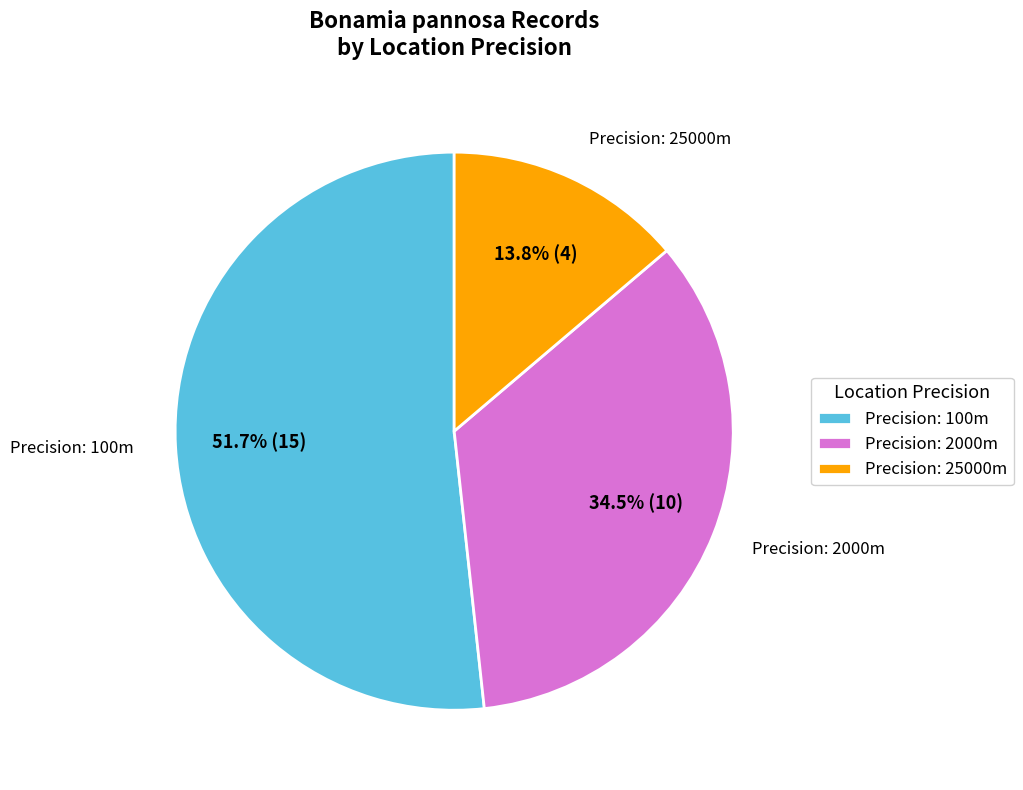

Between Precision: 100m and Precision: 25000m, which is larger?

Precision: 100m